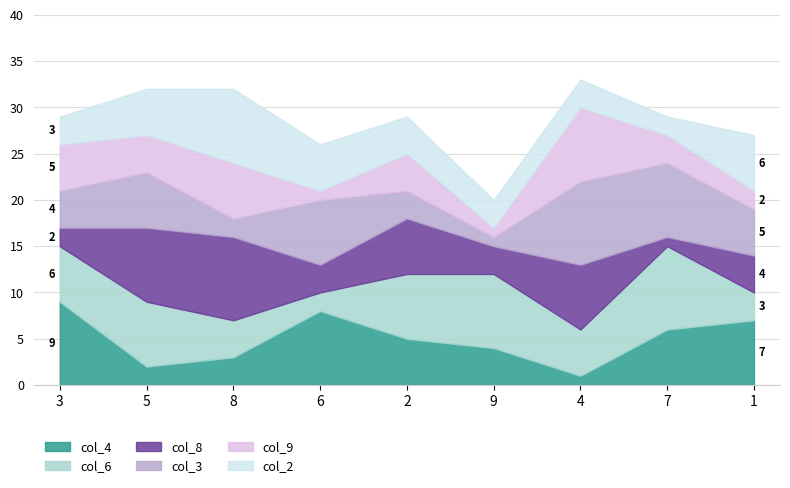

How many distinct data groups are displayed?

6